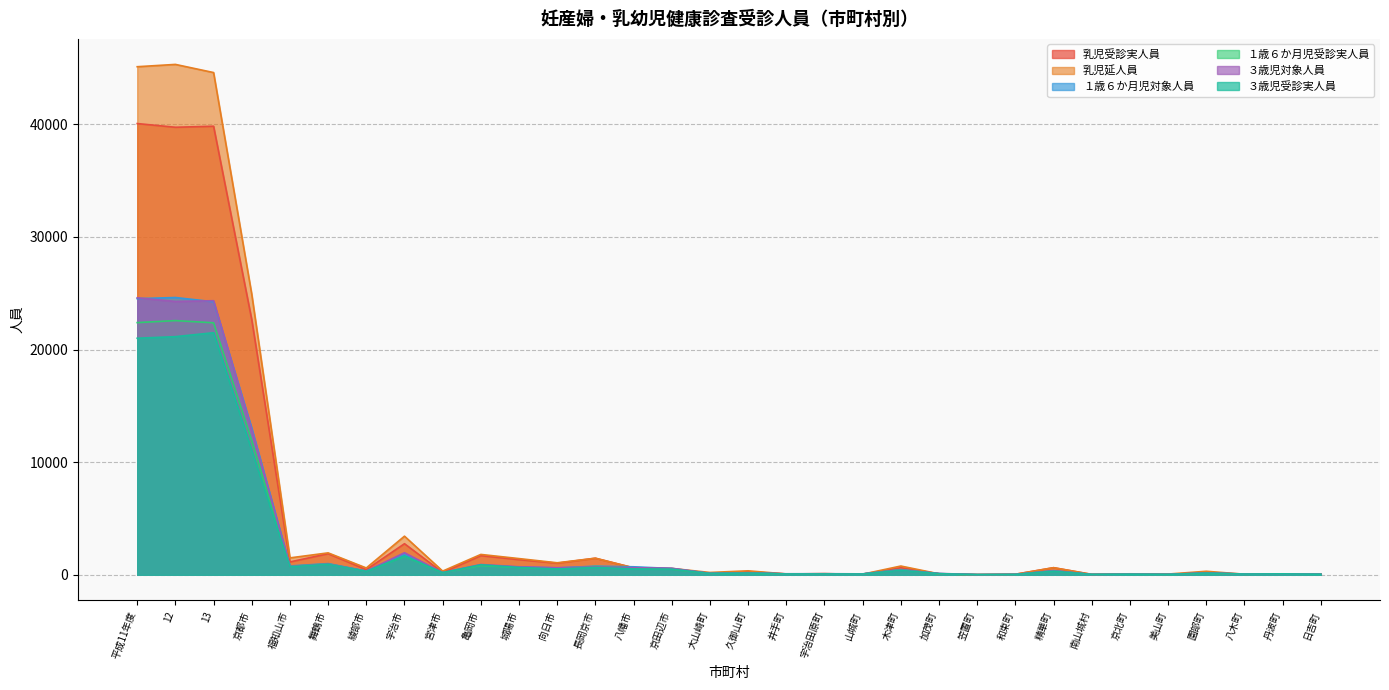

At how many categories does at least one series exceed 43979?

3